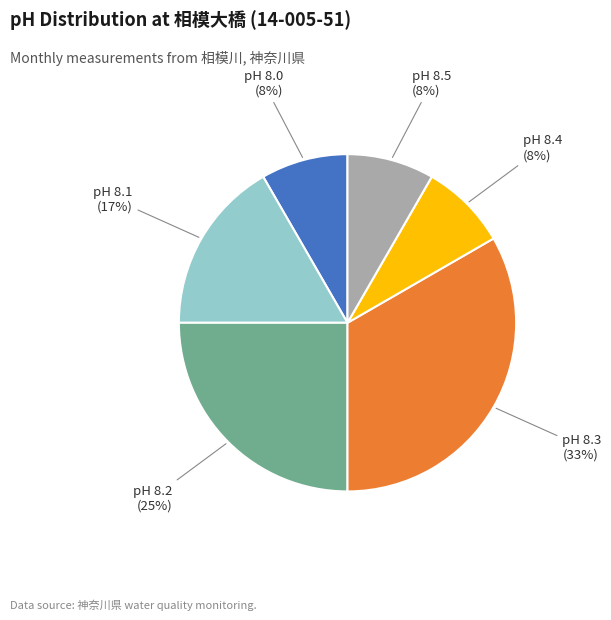

Is there a majority slice in this chart?

No